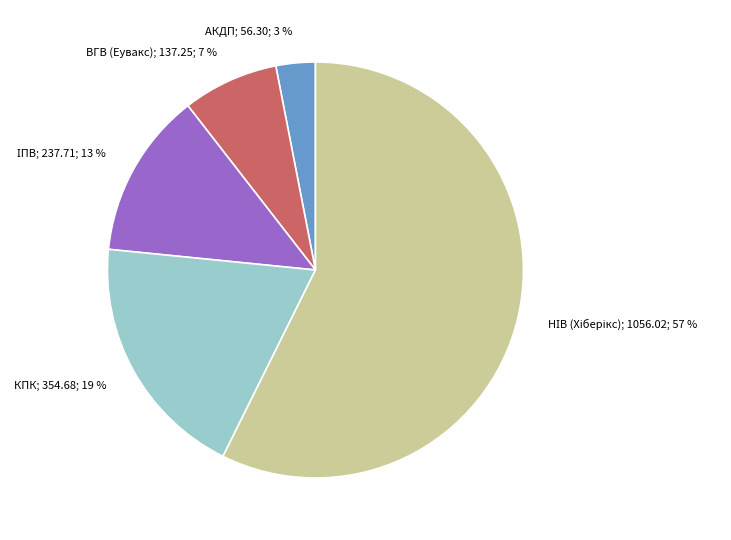

To the nearest percent, what is the average slice percentage?

20%